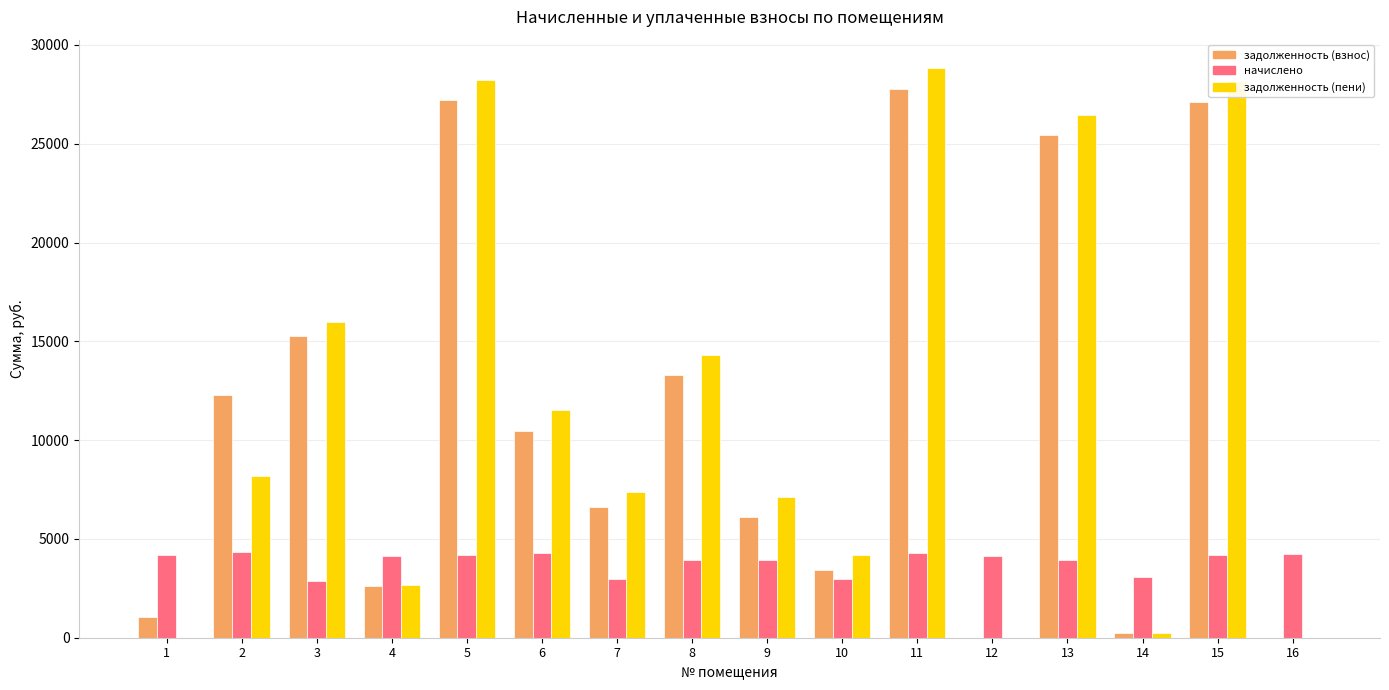

What is the total value across all series at 2?

24774.9